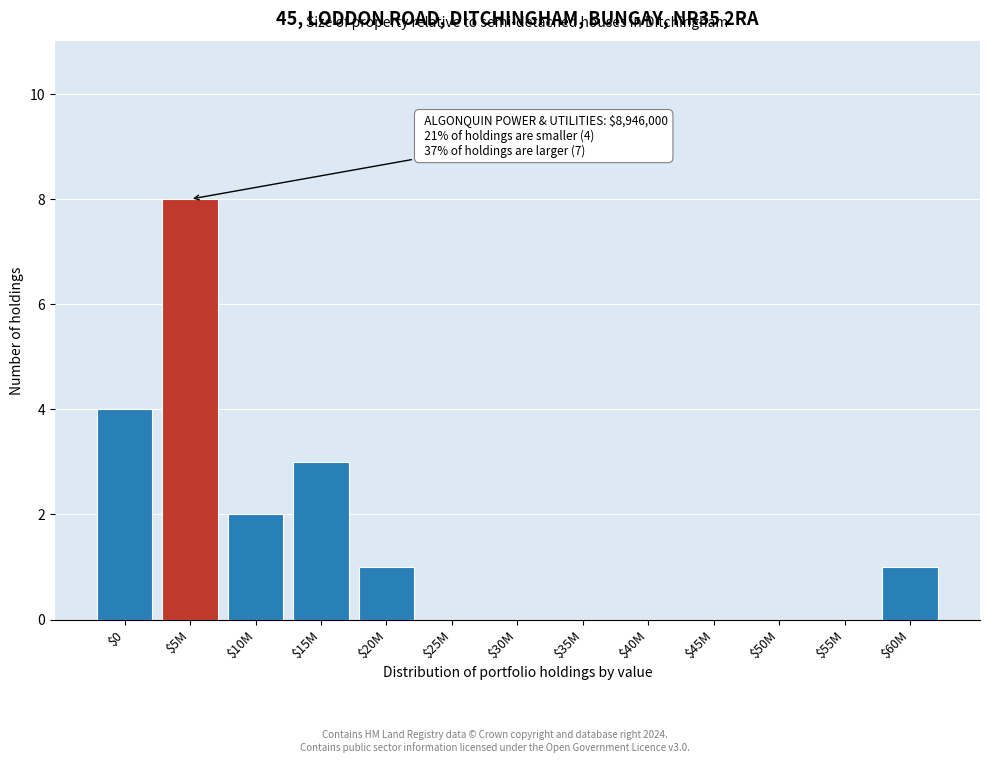

What is the greatest value displayed?

8